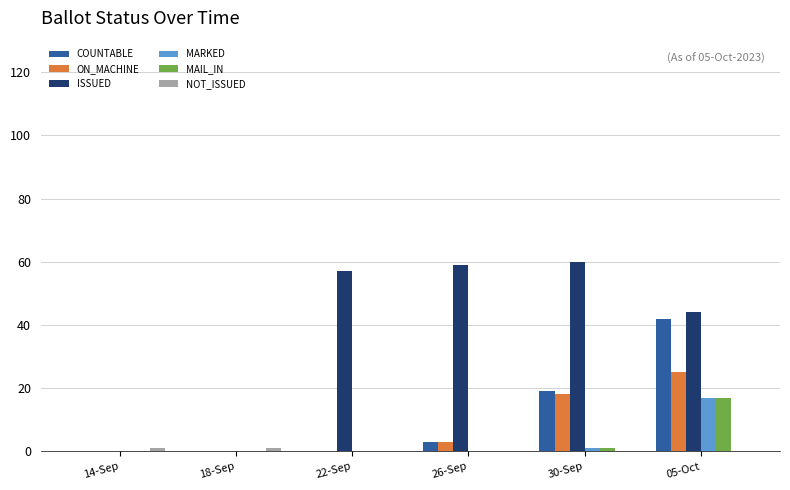

What is the sum of the MARKED values at 30-Sep and 18-Sep?

1